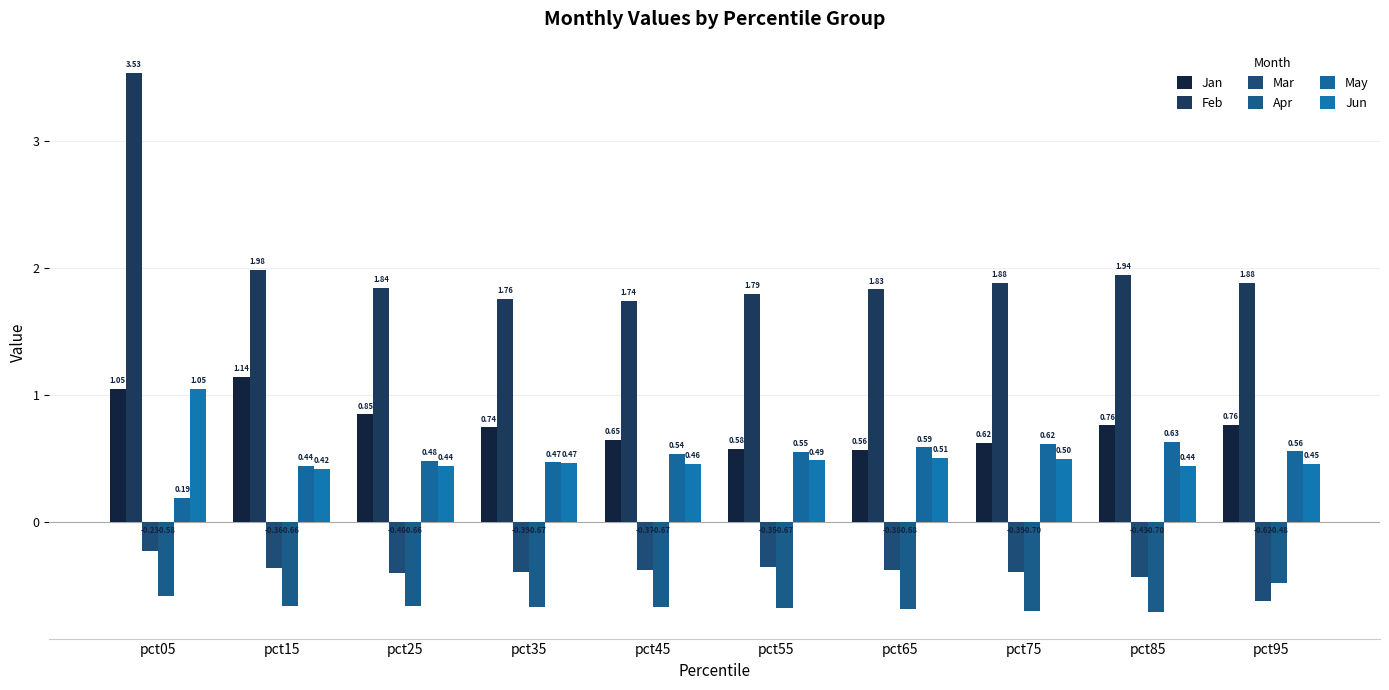

What is the total value across all series at pct25?

2.6